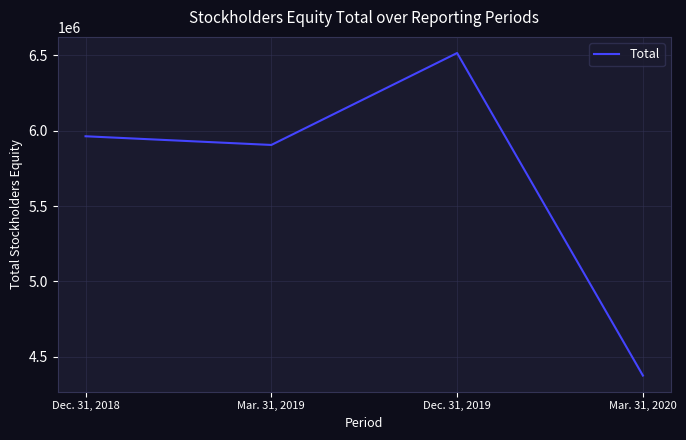

Read the value at Dec. 31, 2019, to the nearest 50.

6515600